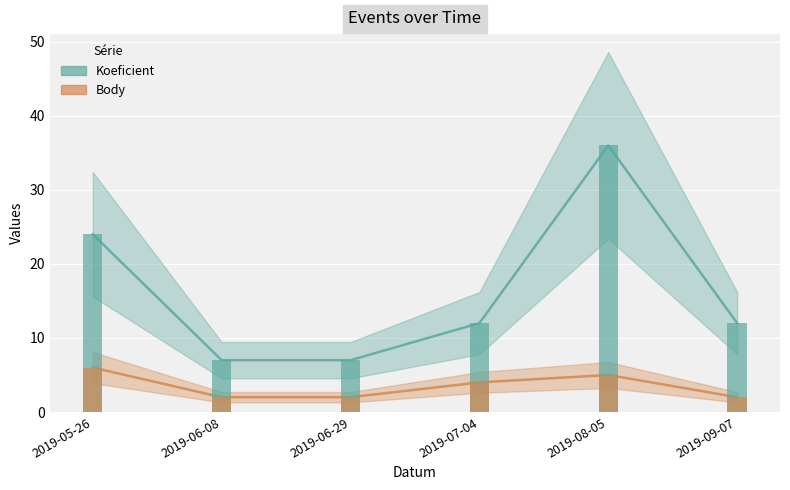

How many groups of bars are there?

6